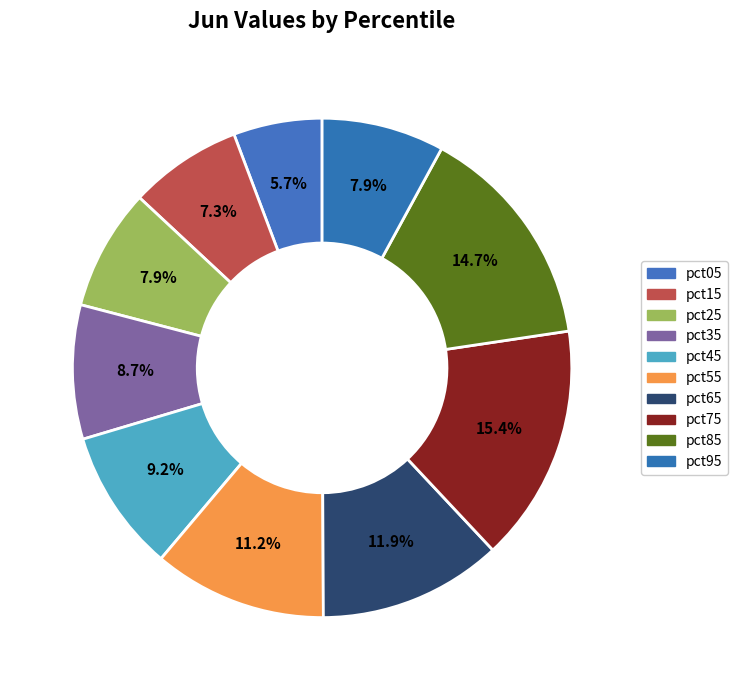

Rank the categories by value from lowest to highest.

pct05, pct15, pct25, pct95, pct35, pct45, pct55, pct65, pct85, pct75